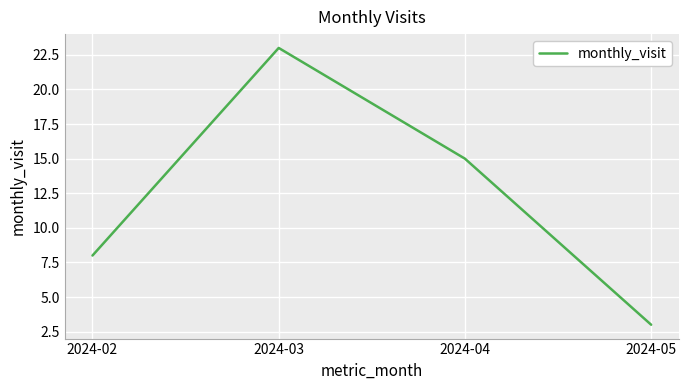

Reading left to right, extract all data points from this chart.

2024-02=8	2024-03=23	2024-04=15	2024-05=3